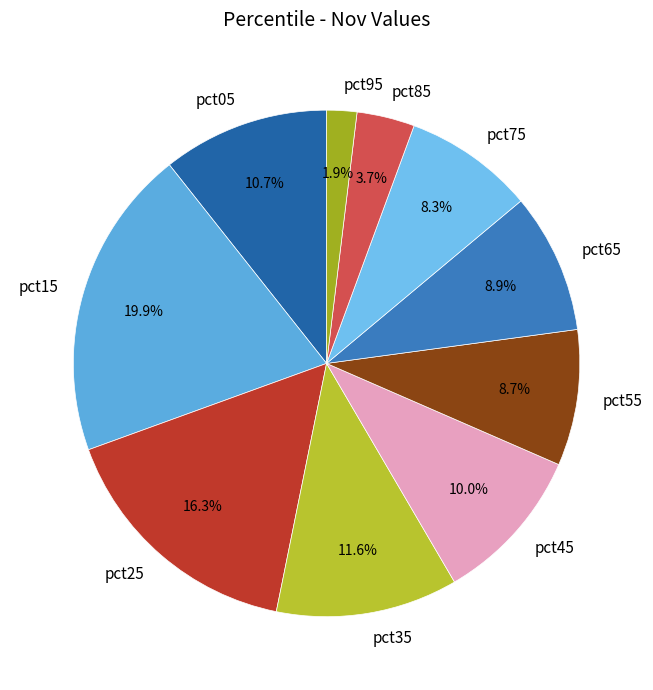

Does pct05 represent more than half of the total?

No